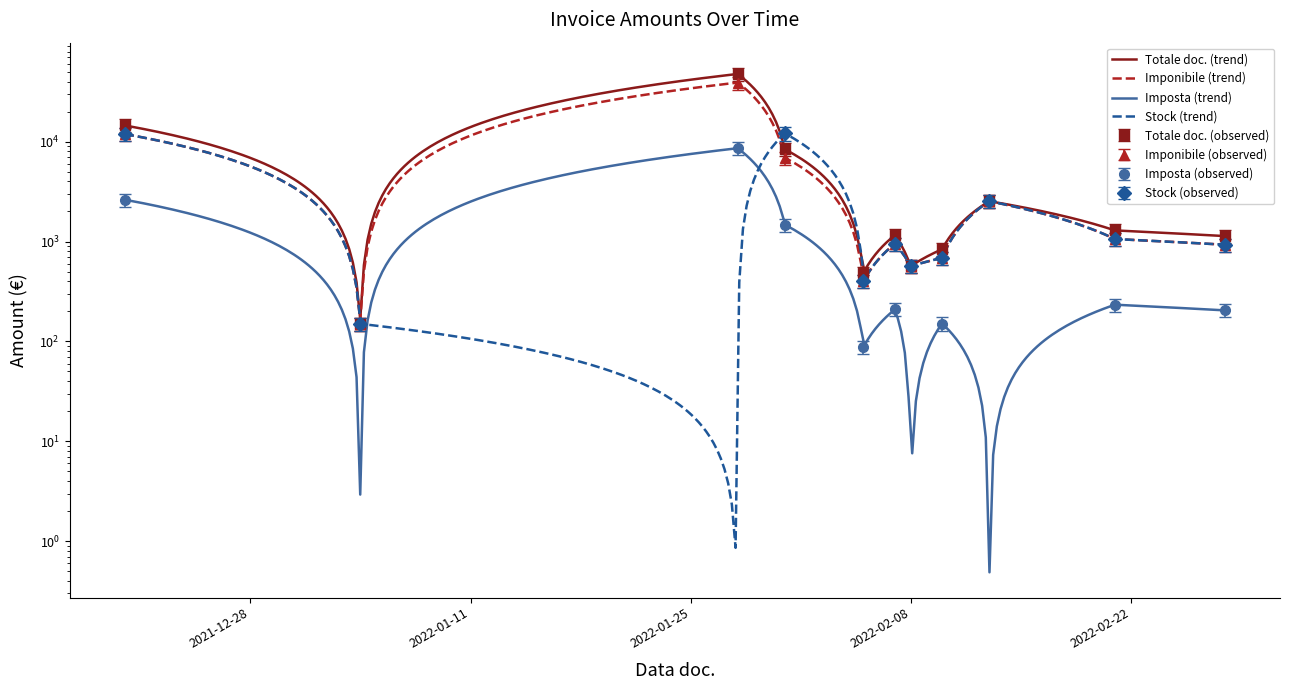

What is the value of the Imposta point at the 1st from the left?

2625.0